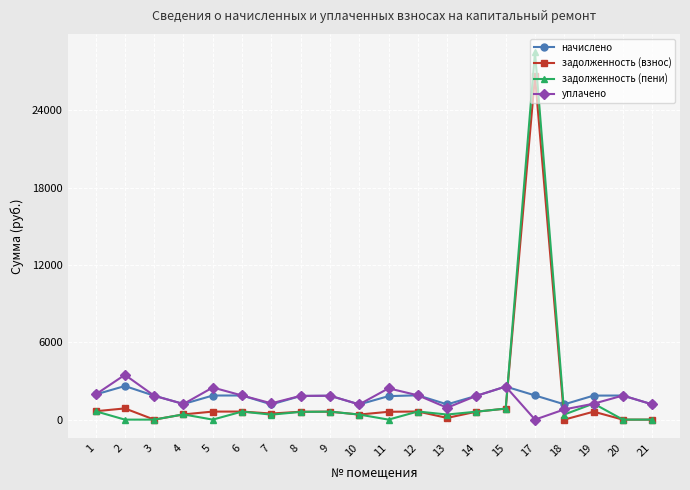

Which series has the largest range (max minus min)?

задолженность (пени)